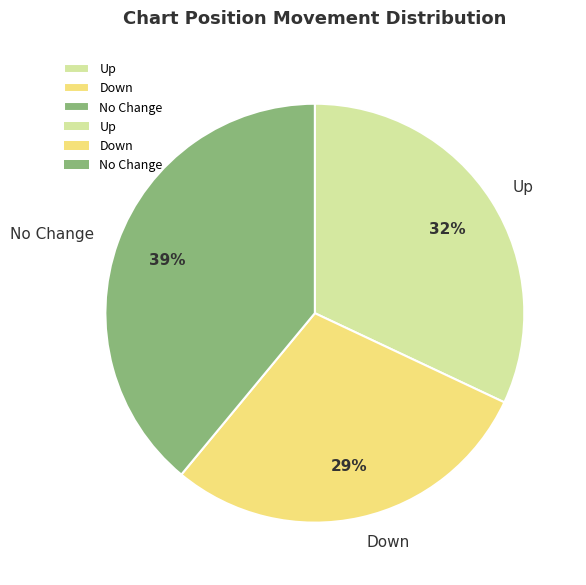

To the nearest percent, what is the difference between the largest and smallest slice percentages?

10%